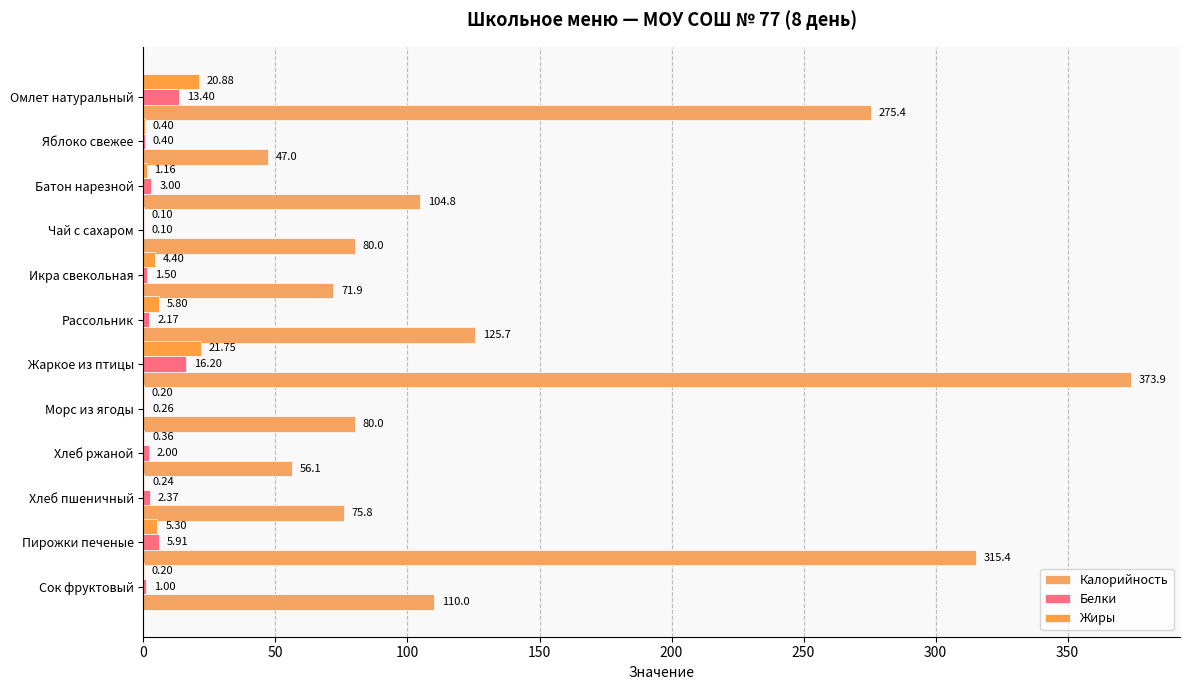

Rank the series by their maximum value, from lowest to highest.

Белки, Жиры, Калорийность